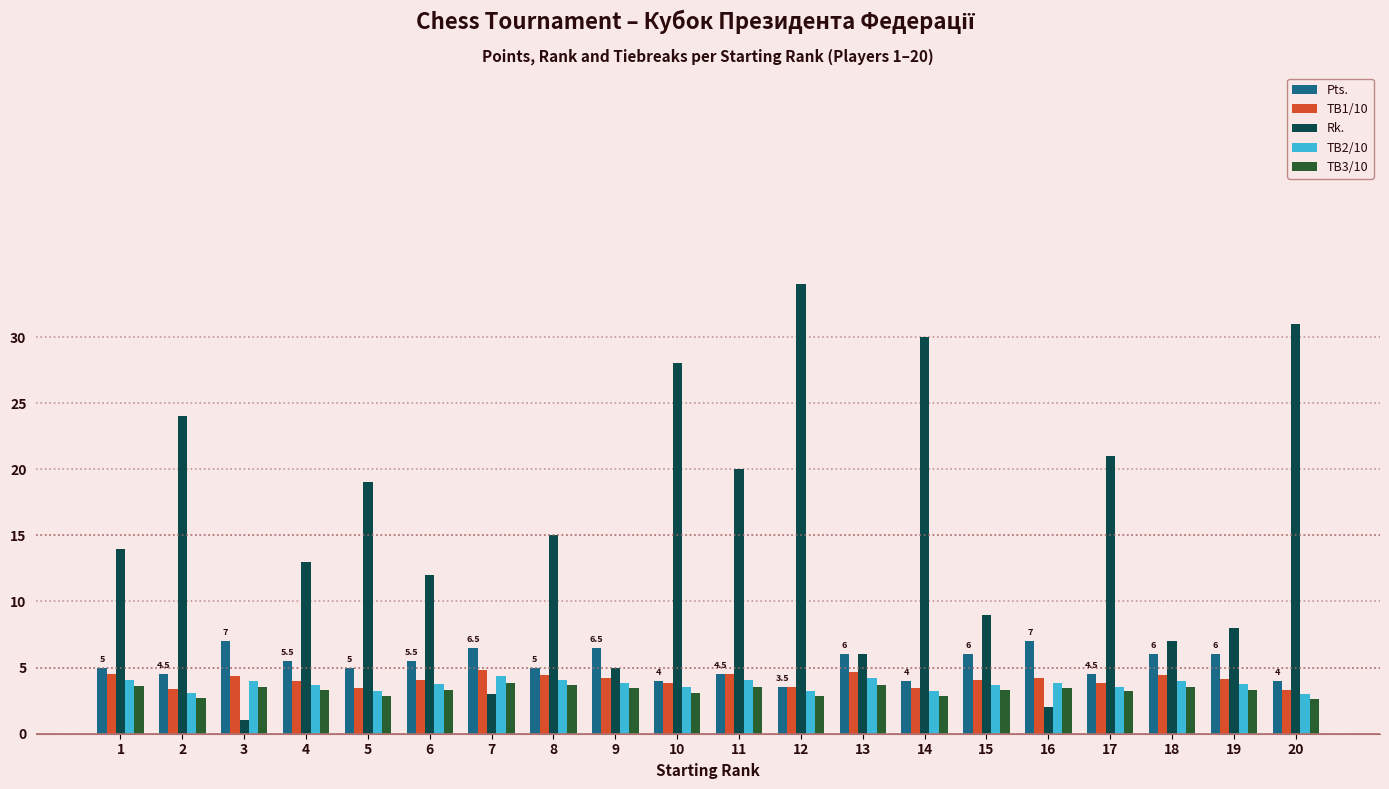

What is the total value across all series at 20?

44.0